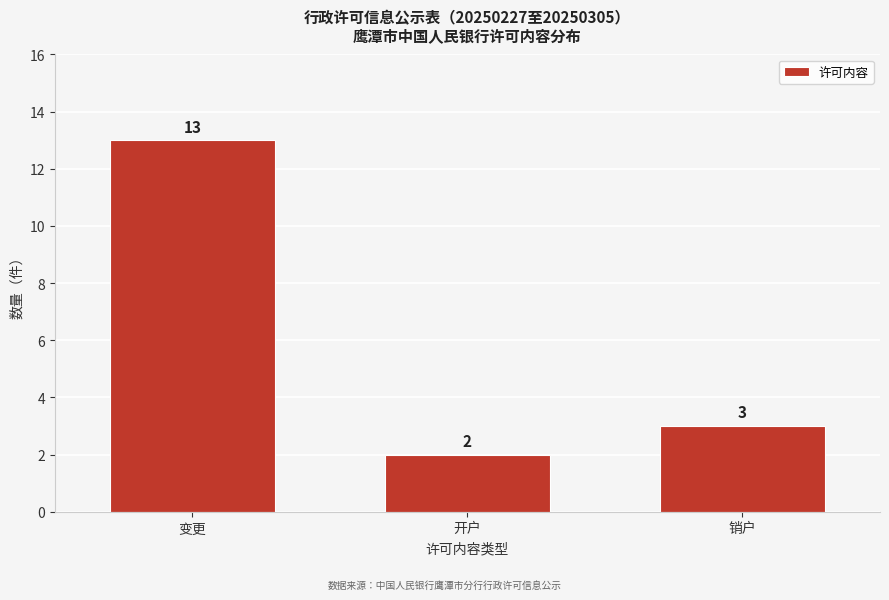

Reading left to right, list all the values displayed in this chart.

变更=13	开户=2	销户=3